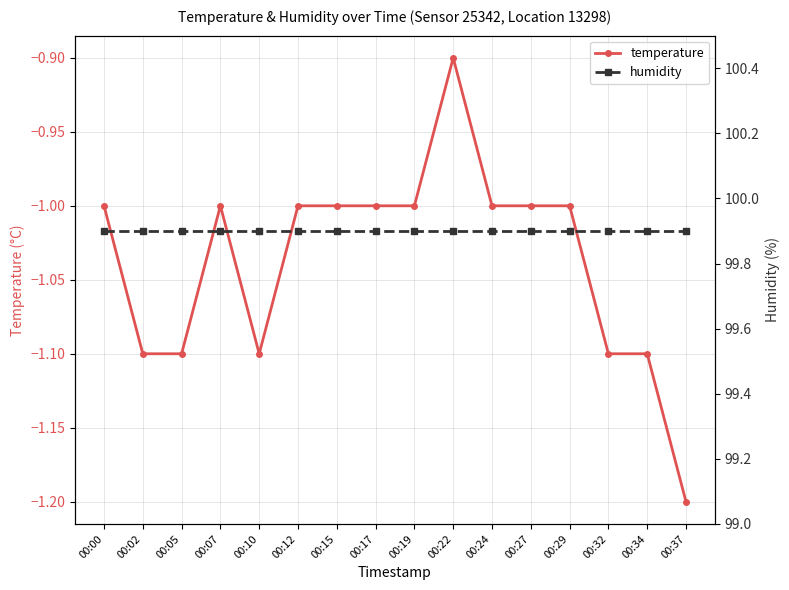

Reading left to right, transcribe all the data shown in this chart.

temperature: -1.0	-1.1	-1.1	-1.0	-1.1	-1.0	-1.0	-1.0	-1.0	-0.9	-1.0	-1.0	-1.0	-1.1	-1.1	-1.2
humidity: 99.9	99.9	99.9	99.9	99.9	99.9	99.9	99.9	99.9	99.9	99.9	99.9	99.9	99.9	99.9	99.9